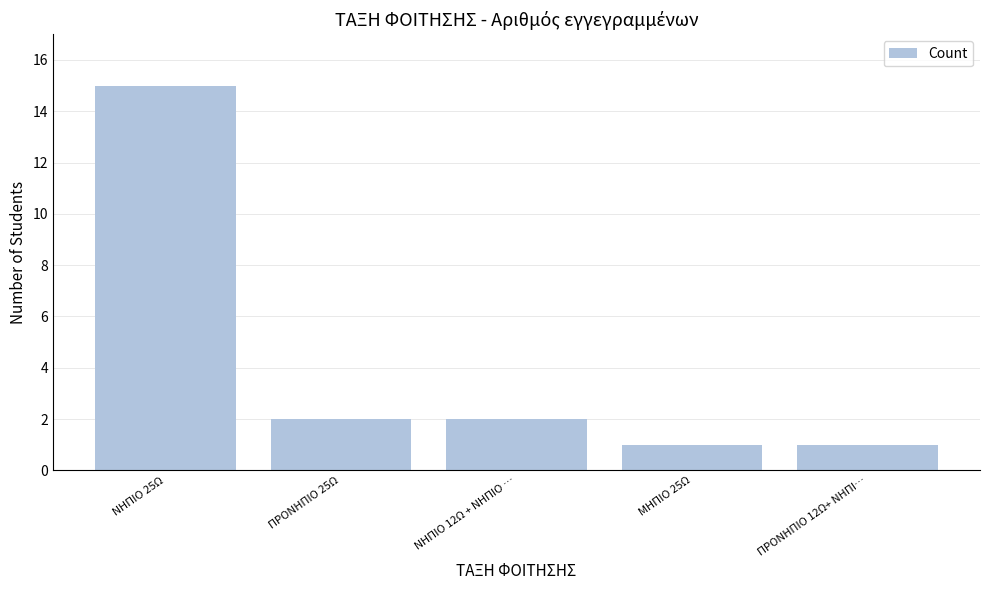

How many bars are there in total?

5